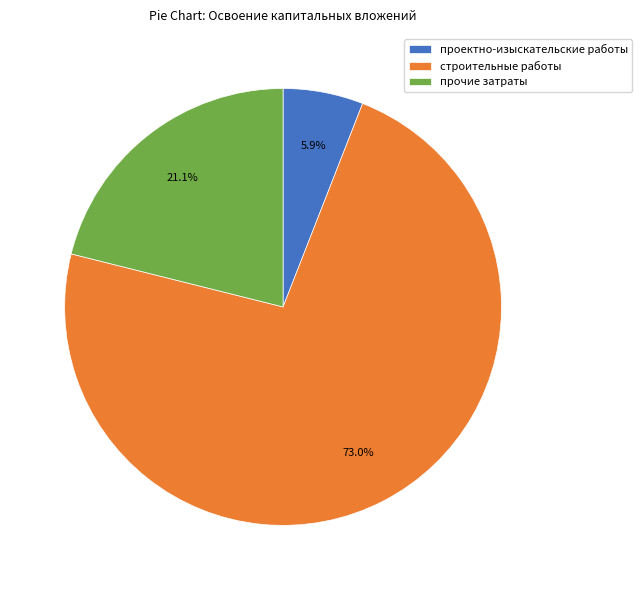

To the nearest percent, what is the average slice percentage?

33%